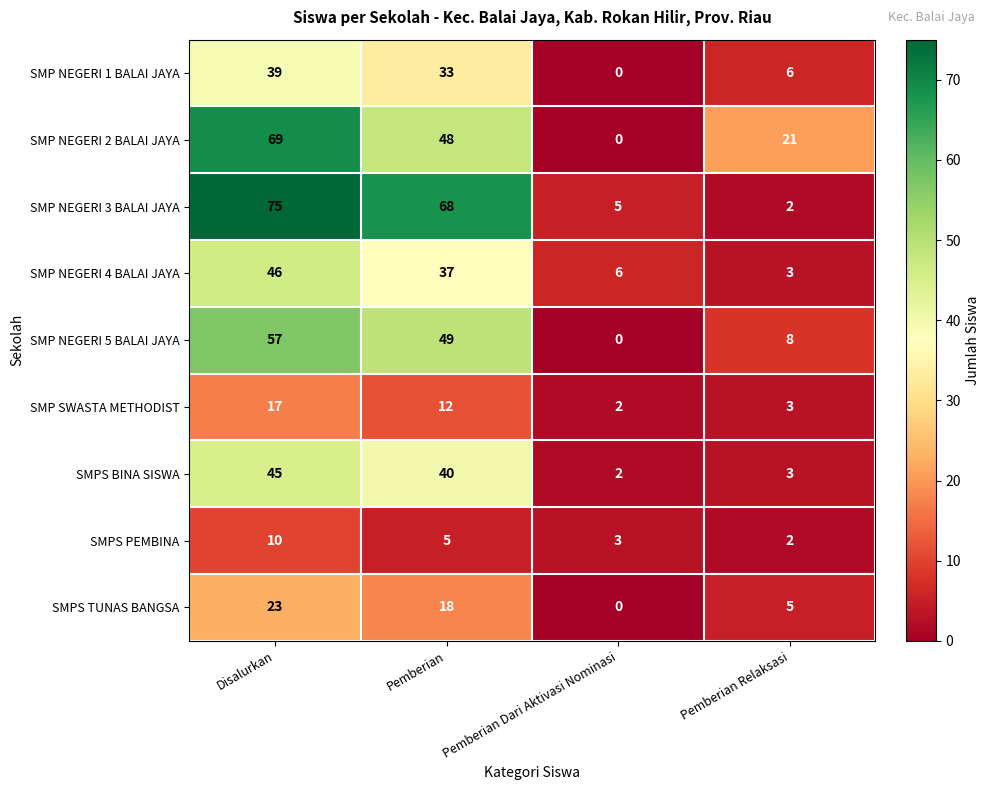

List the labels in order of SMP SWASTA METHODIST value, smallest first.

Pemberian Dari Aktivasi Nominasi, Pemberian Relaksasi, Pemberian, Disalurkan